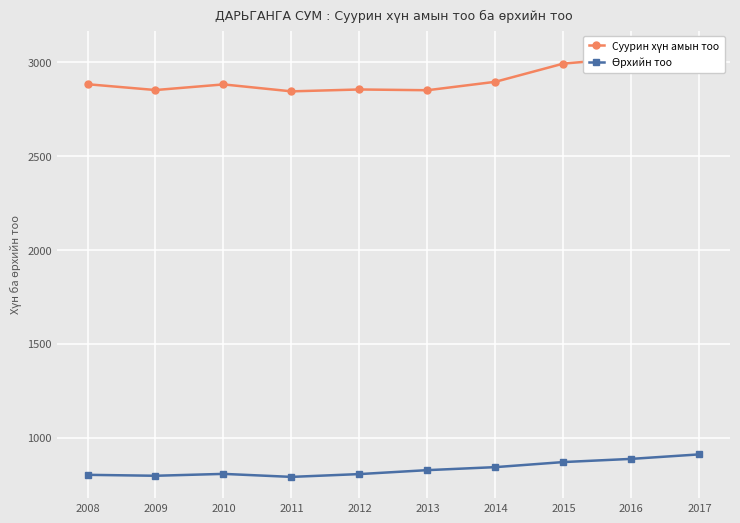

How many categories are shown in the chart?

10